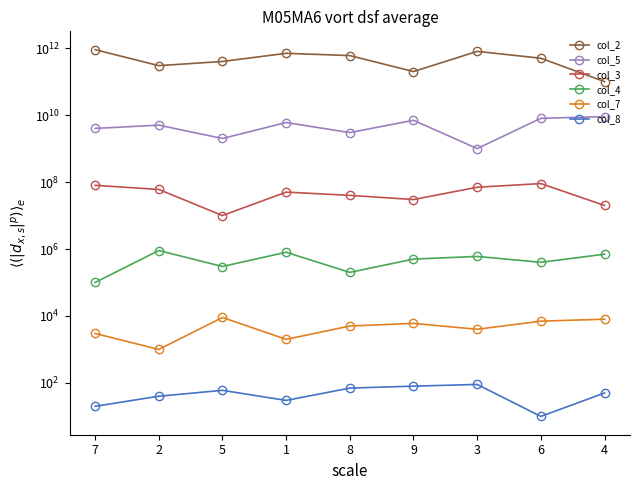

At how many categories does at least one series exceed 196696455580?

8